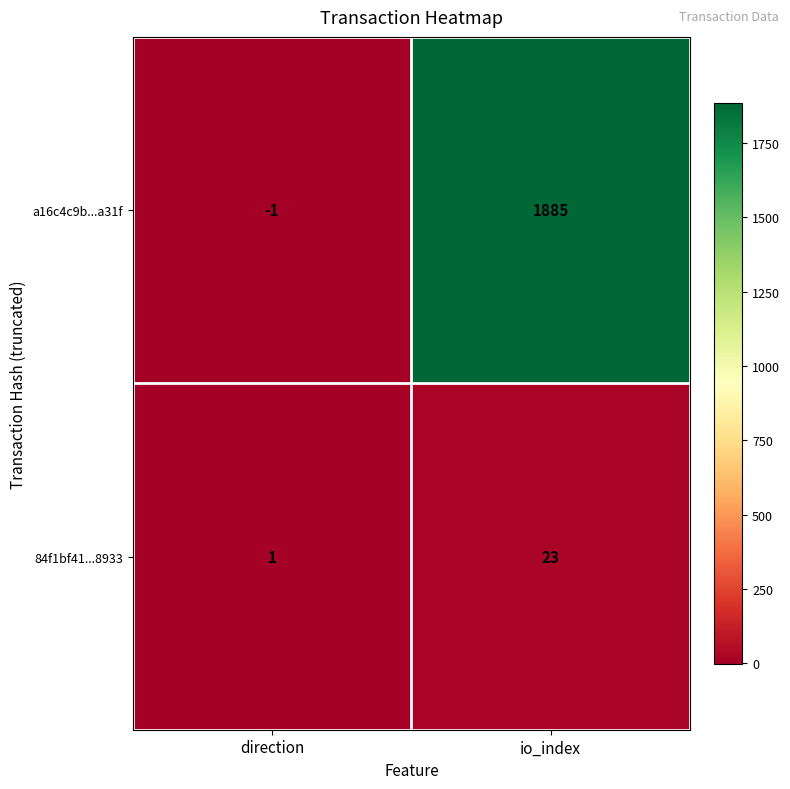

How many categories are shown in the chart?

2